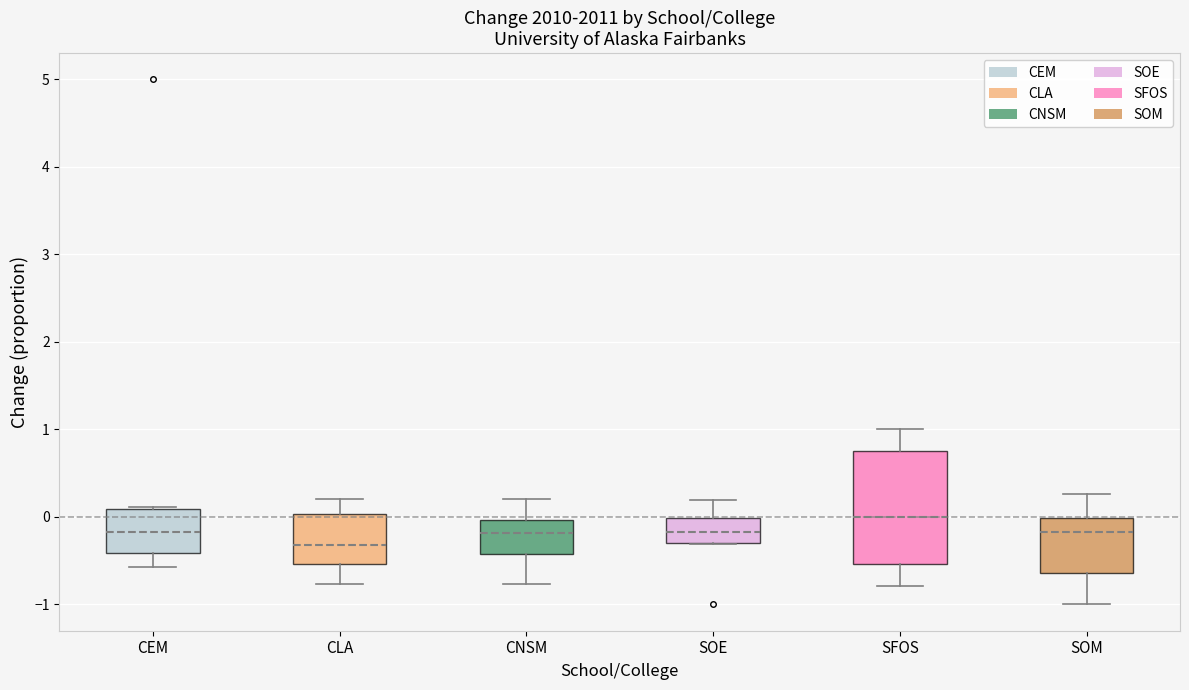

Reading left to right, read every box against the y-axis: the position of its median line, the range the box covers, and the ends of its whiskers. The values are not printed on the chart, so give them approximately, as read against the axis.

CEM: median -0.2, box -0.4 to 0.1, whiskers -0.6 to 0.1
CLA: median -0.3, box -0.5 to 0.0, whiskers -0.8 to 0.2
CNSM: median -0.2, box -0.4 to 0.0, whiskers -0.8 to 0.2
SOE: median -0.2, box -0.3 to 0.0, whiskers -0.3 to 0.2
SFOS: median 0.0, box -0.5 to 0.8, whiskers -0.8 to 1.0
SOM: median -0.2, box -0.6 to 0.0, whiskers -1.0 to 0.3